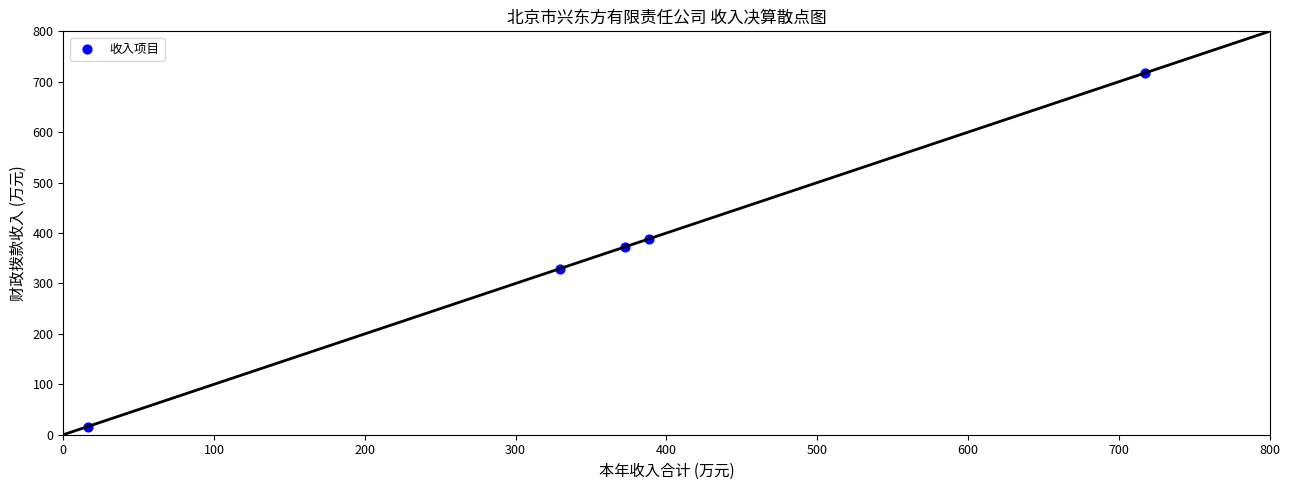

What is the average Y value?

364.8